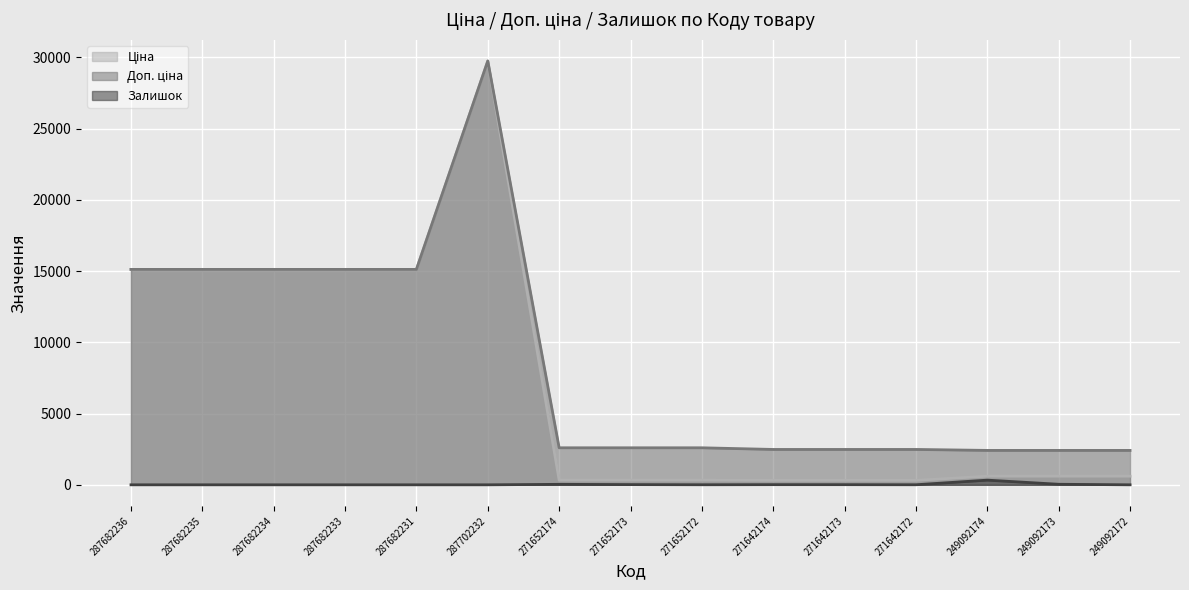

List the labels in order of Доп. ціна value, largest first.

287702232, 287682236, 287682235, 287682234, 287682233, 287682231, 271652174, 271652173, 271652172, 271642174, 271642173, 271642172, 249092174, 249092173, 249092172